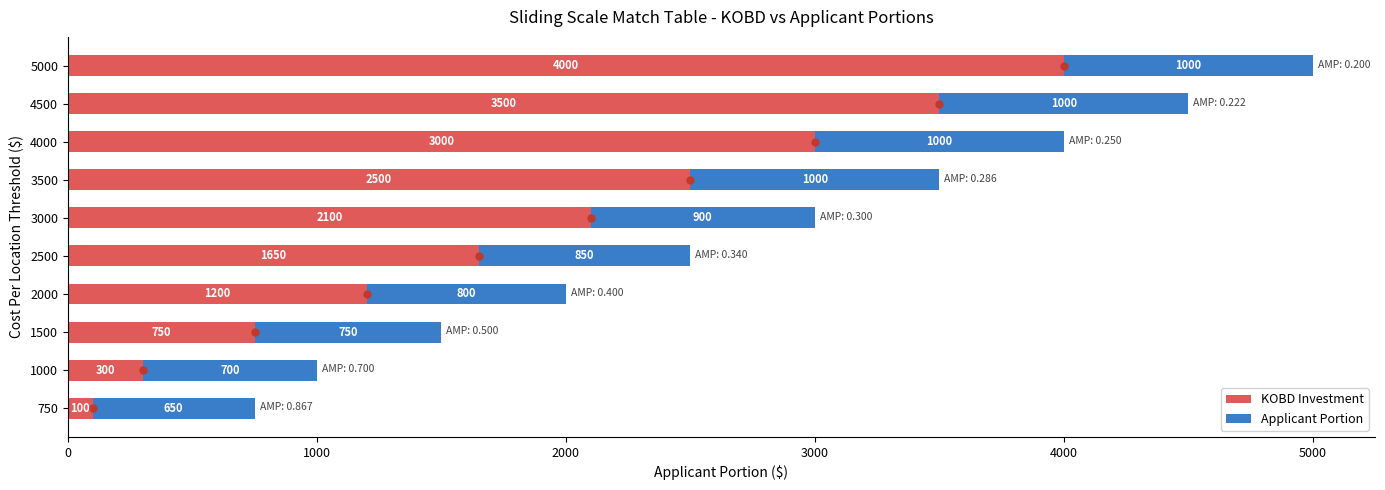

Read the KOBD Investment value at 3500, to the nearest 10.

2500